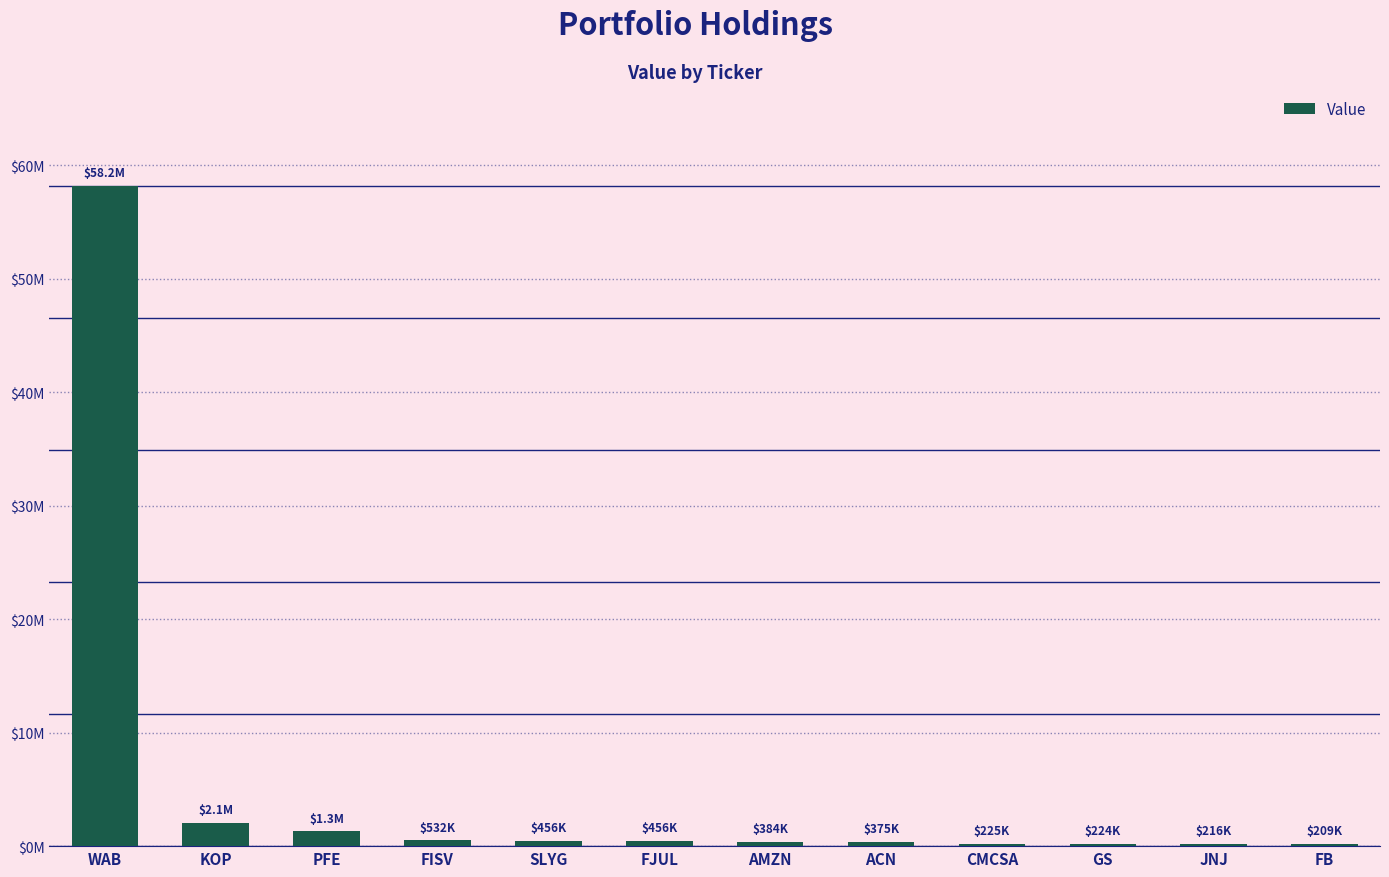

Reading right to left, list all the values displayed in this chart.

209000	216000	224000	225000	375000	384000	456000	456000	532000	1306000	2061000	58188000